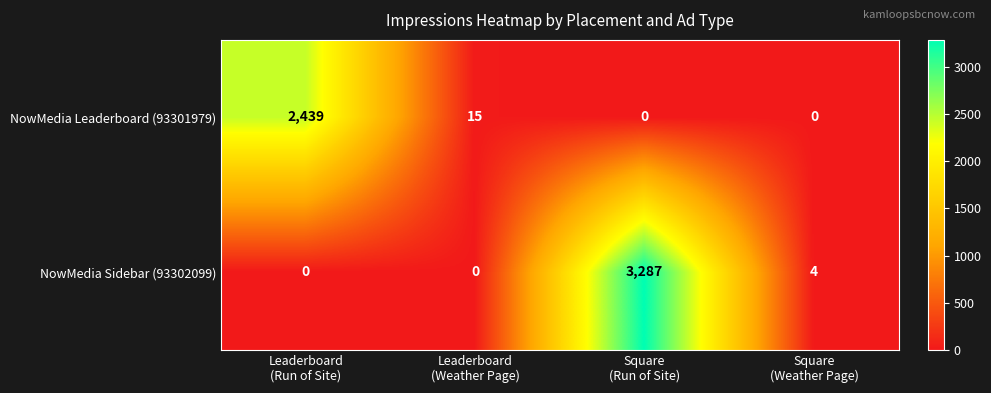

Which series has the largest total across all categories?

NowMedia Sidebar (93302099)